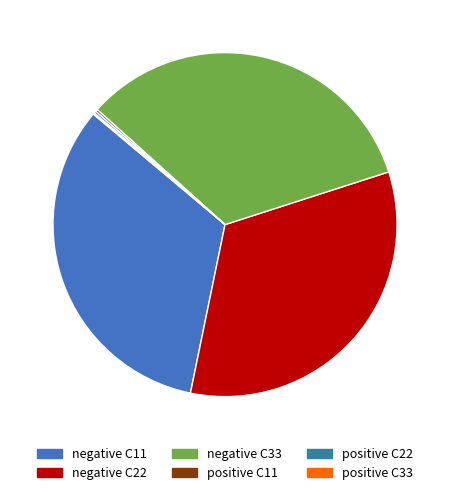

Is there any slice that represents more than half of the pie?

No